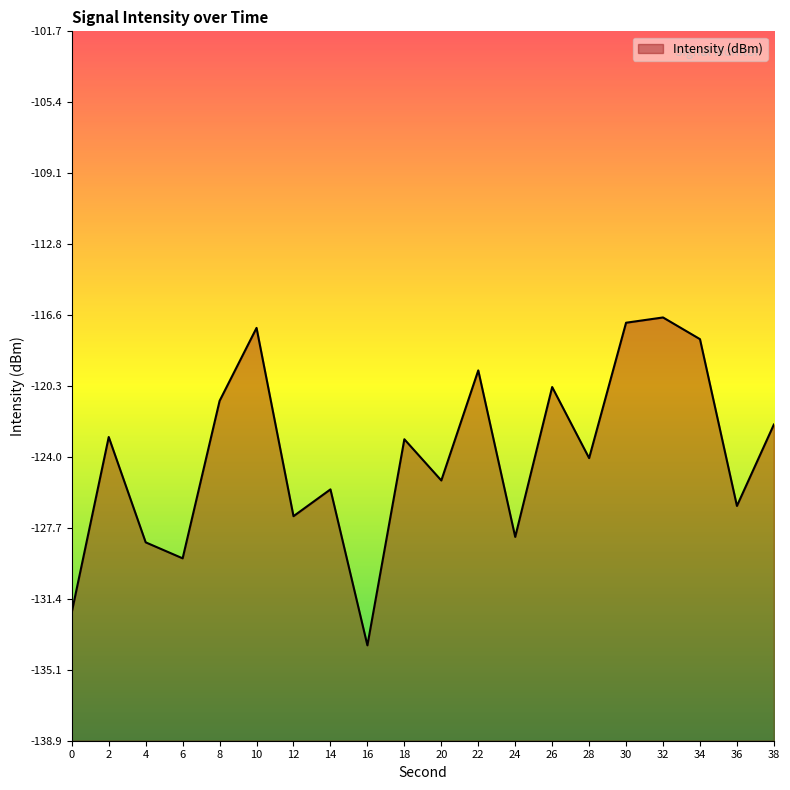

At which label does the data first exceed -123?

2